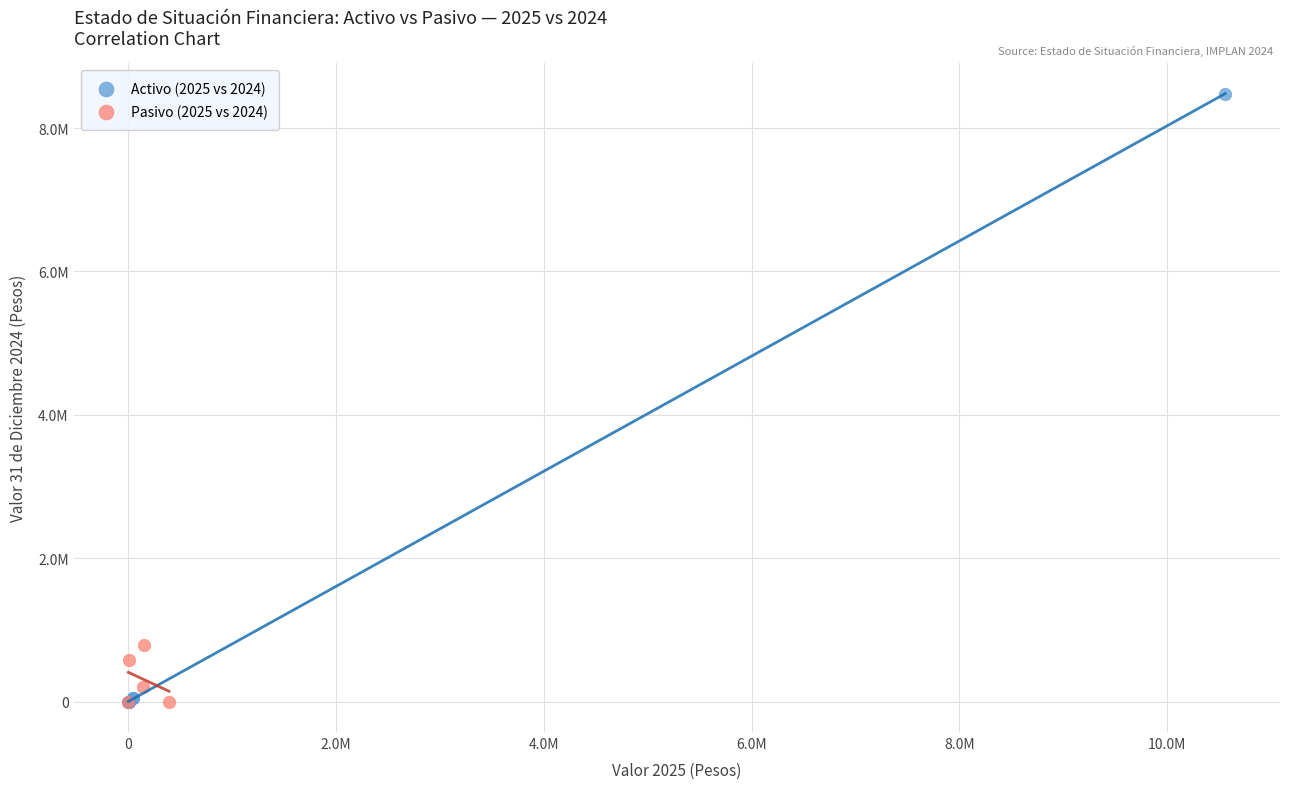

What are all the series names shown in the legend?

Activo (2025 vs 2024), Pasivo (2025 vs 2024)